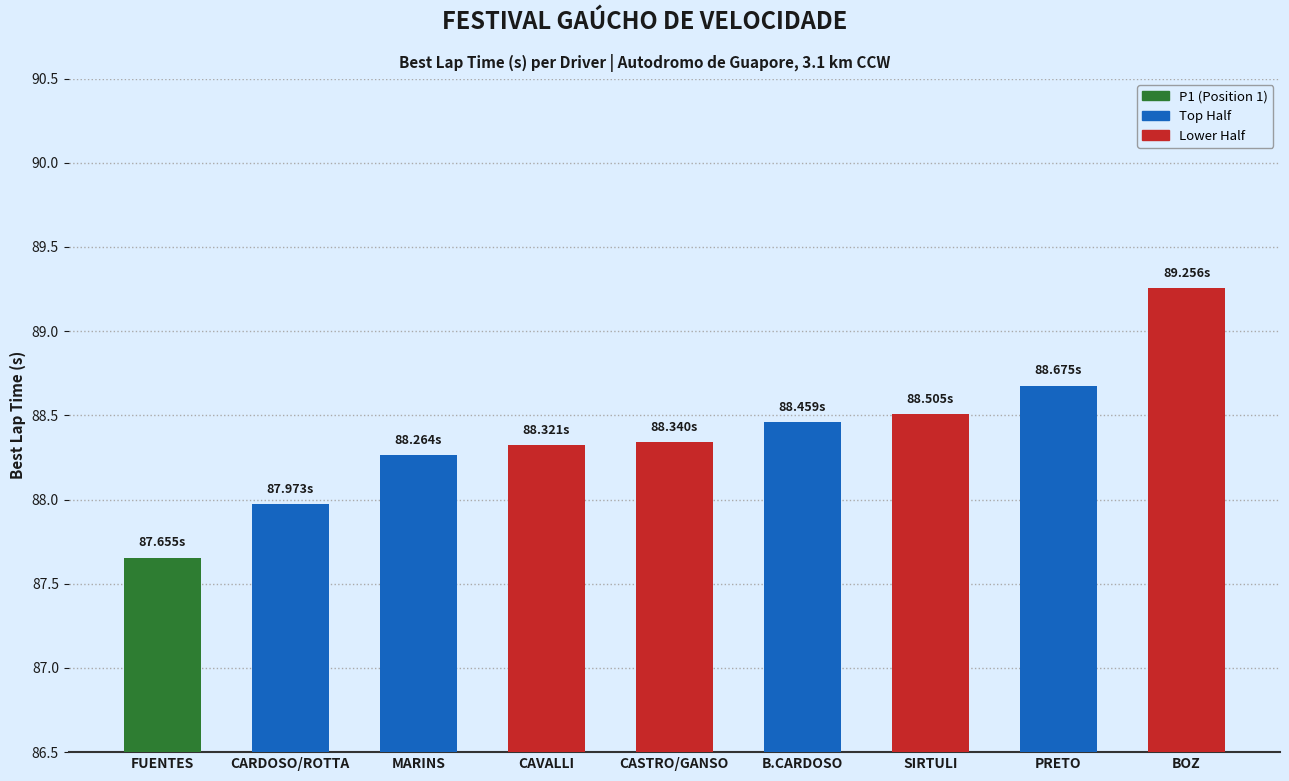

Are the bars grouped side by side (vs. stacked)?

No